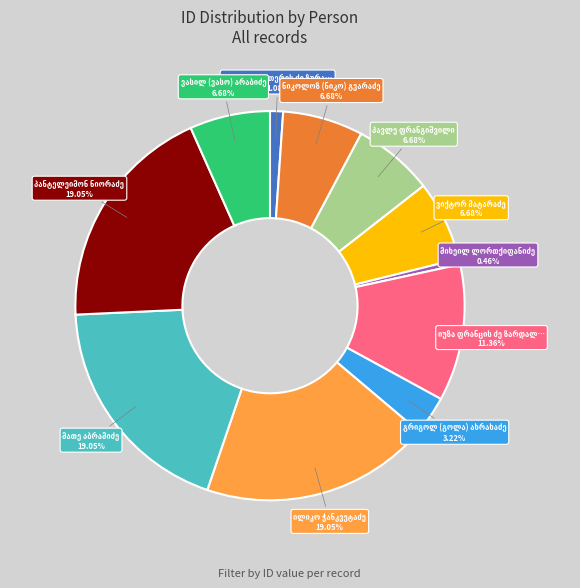

Is there any slice that represents more than half of the pie?

No